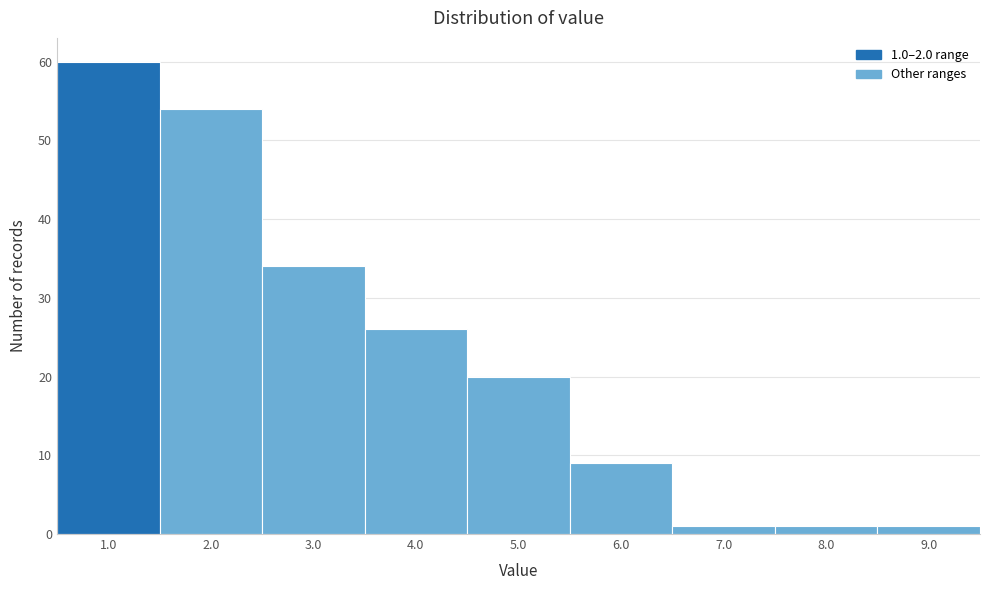

Reading right to left, list all the values displayed in this chart.

1	1	1	9	20	26	34	54	60